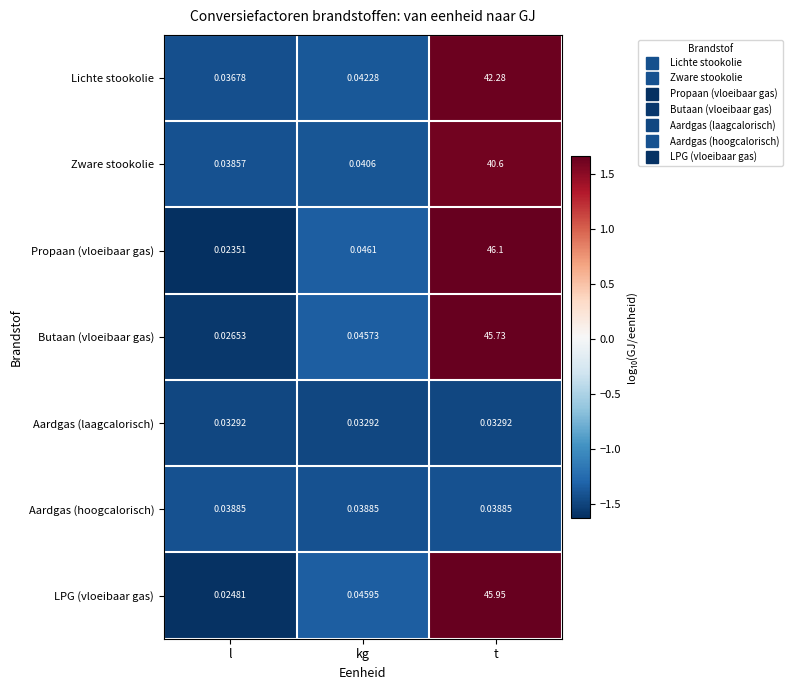

At which label does Lichte stookolie reach its peak?

t